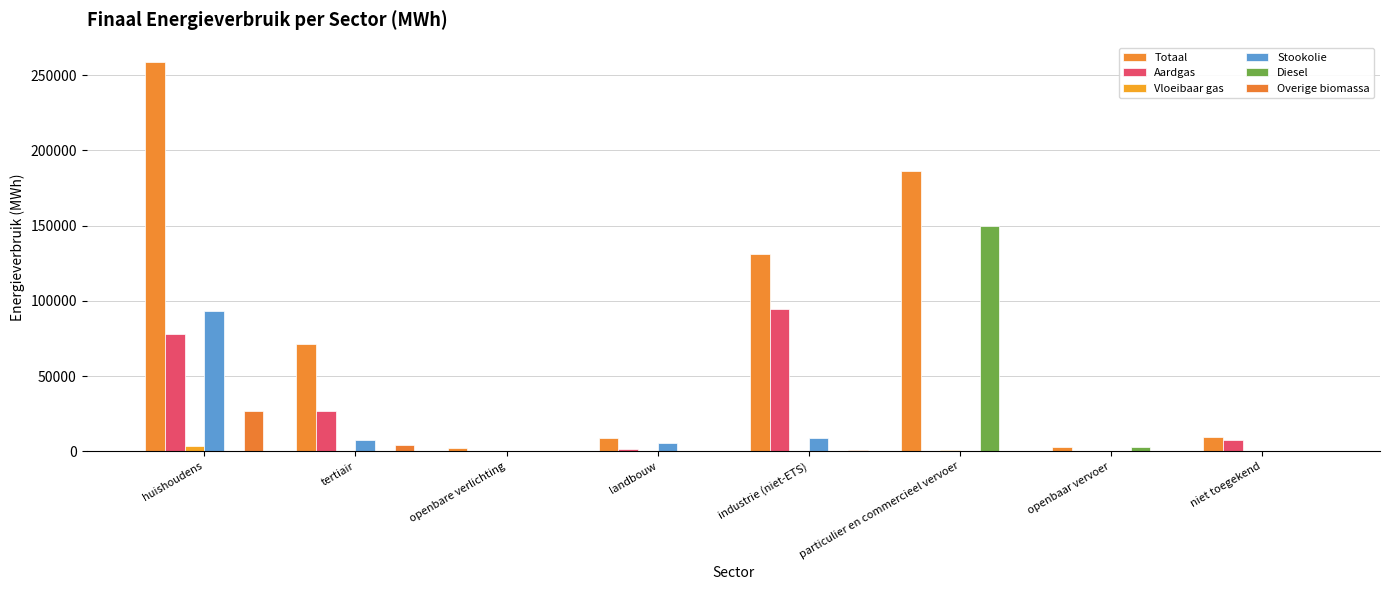

Are the bars horizontal?

No